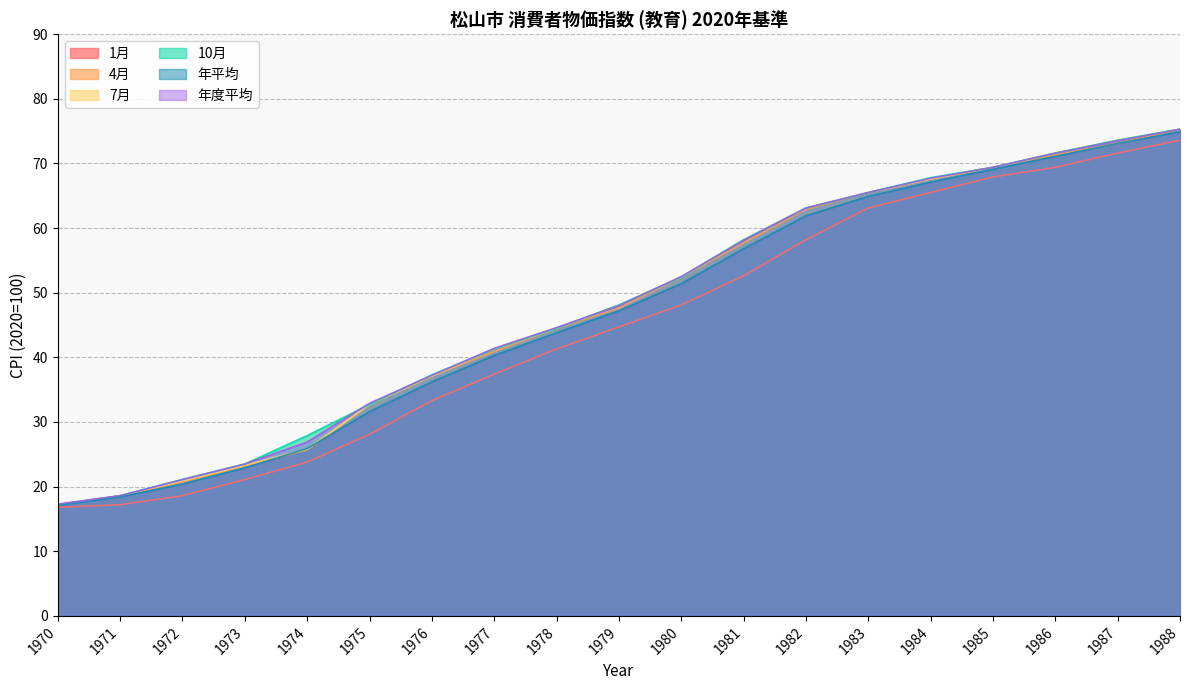

What is the approximate value of 1月 at 1981?

52.6